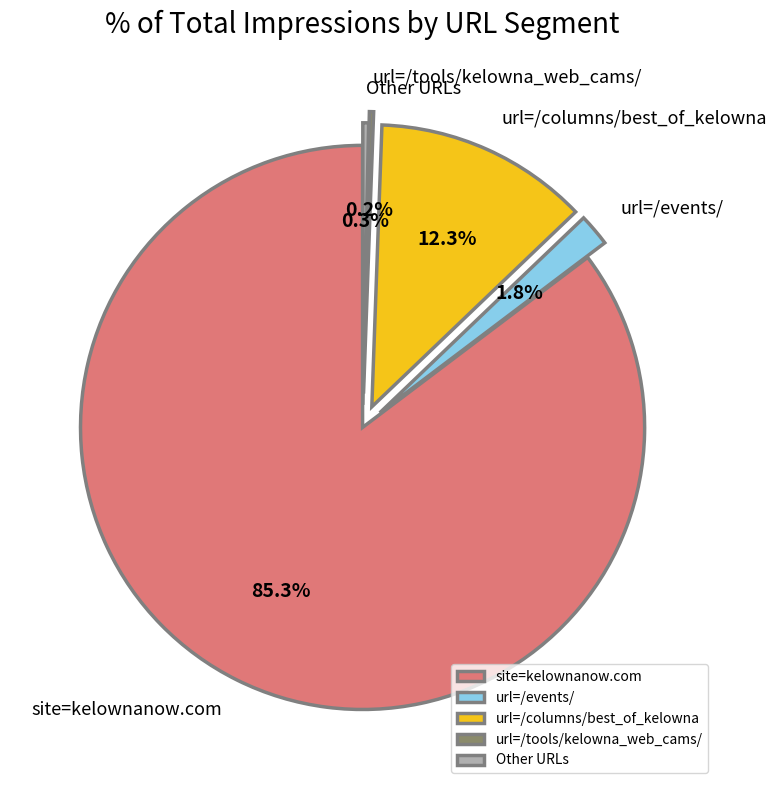

Which category accounts for the majority?

site=kelownanow.com